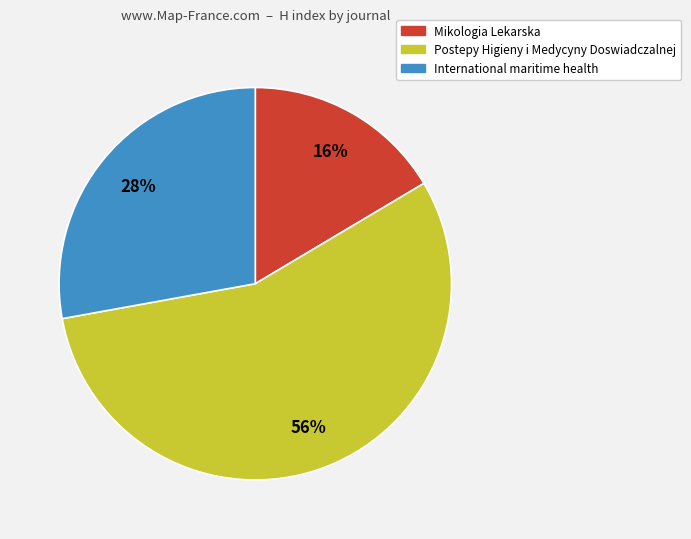

Combined, do Postepy Higieny i Medycyny Doswiadczalnej and International maritime health account for over 50%?

Yes